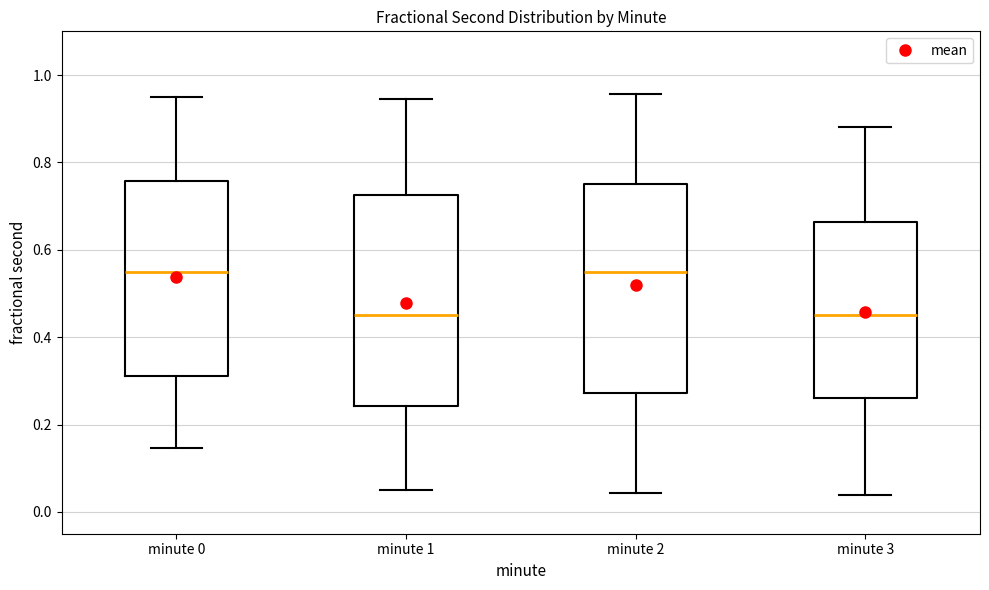

Where does the median line of the box for minute 3 sit on the y-axis? The values are not printed on the chart, so give them approximately, as read against the axis.

0.46